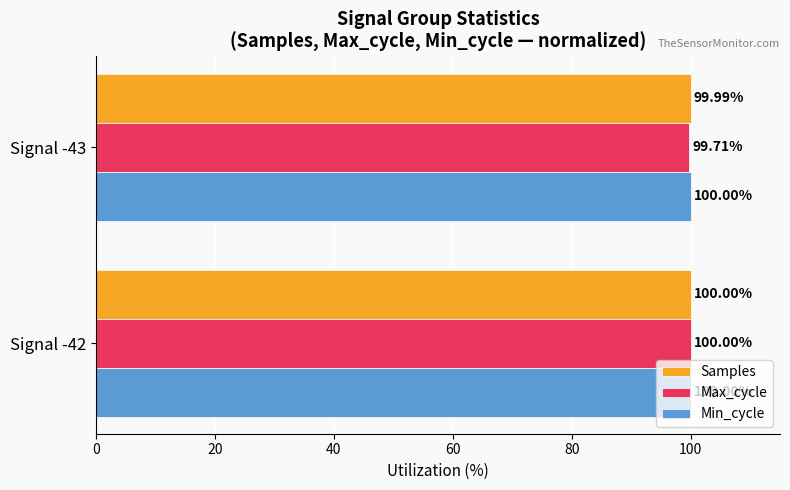

Rank the series at Signal -43 from lowest to highest value.

Max_cycle, Samples, Min_cycle